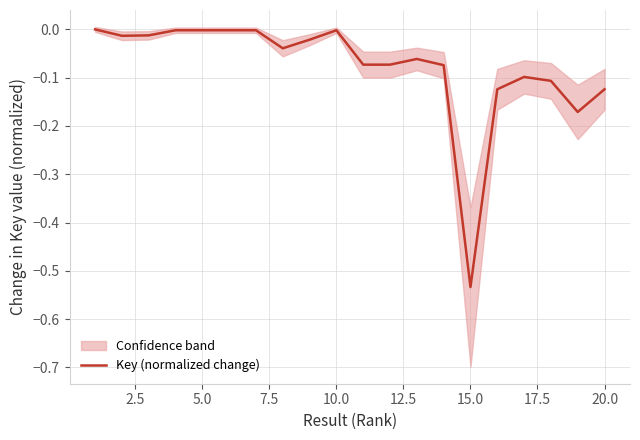

What is the sum of all values?

-1.5